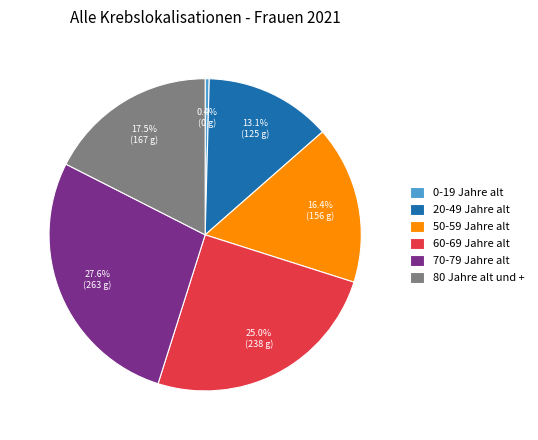

To the nearest percent, what is the difference between the 50-59 Jahre alt and 20-49 Jahre alt slice percentages?

3%